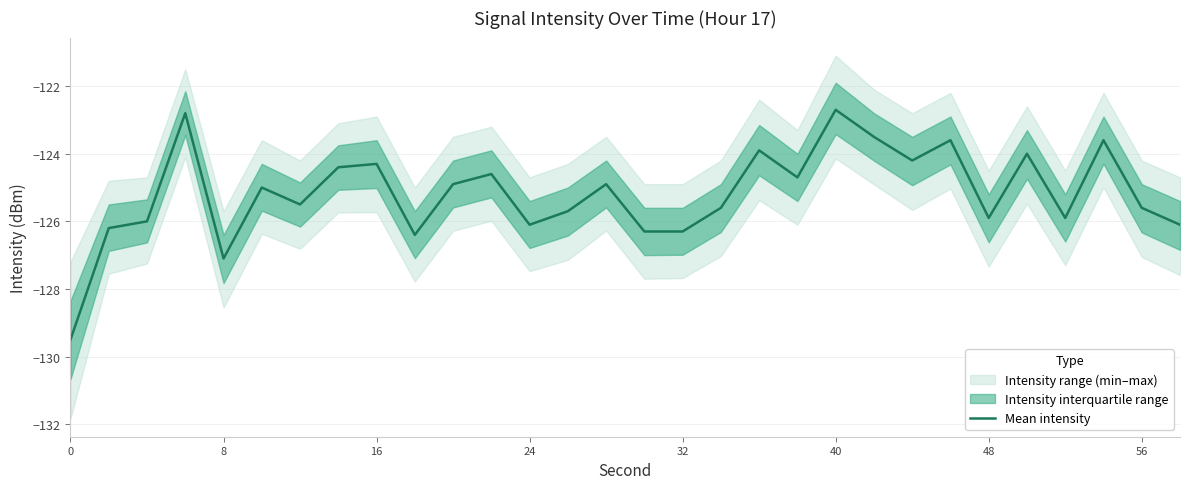

Reading right to left, transcribe all the data shown in this chart.

-126.1	-125.6	-123.6	-125.9	-124.0	-125.9	-123.6	-124.2	-123.5	-122.7	-124.7	-123.9	-125.6	-126.3	-126.3	-124.9	-125.7	-126.1	-124.6	-124.9	-126.4	-124.3	-124.4	-125.5	-125.0	-127.1	-122.8	-126.0	-126.2	-129.5